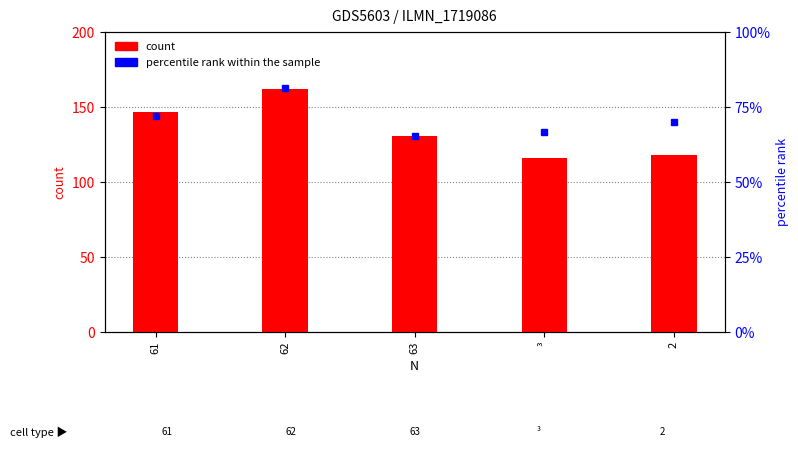

Which has a higher value, 63 or 2?

63